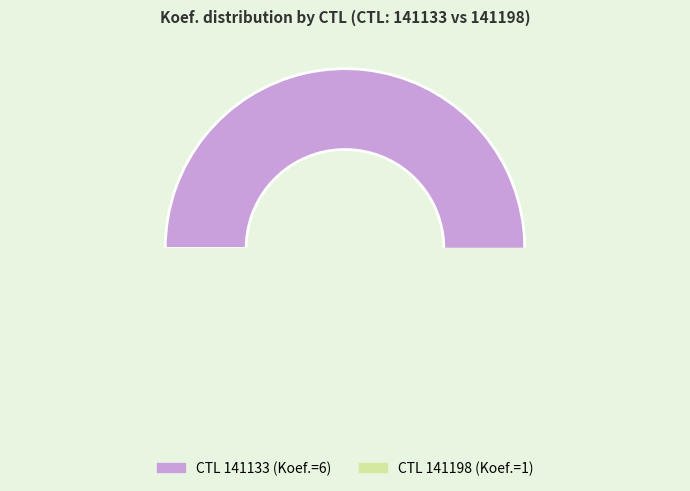

Which slice is the smallest?

141198